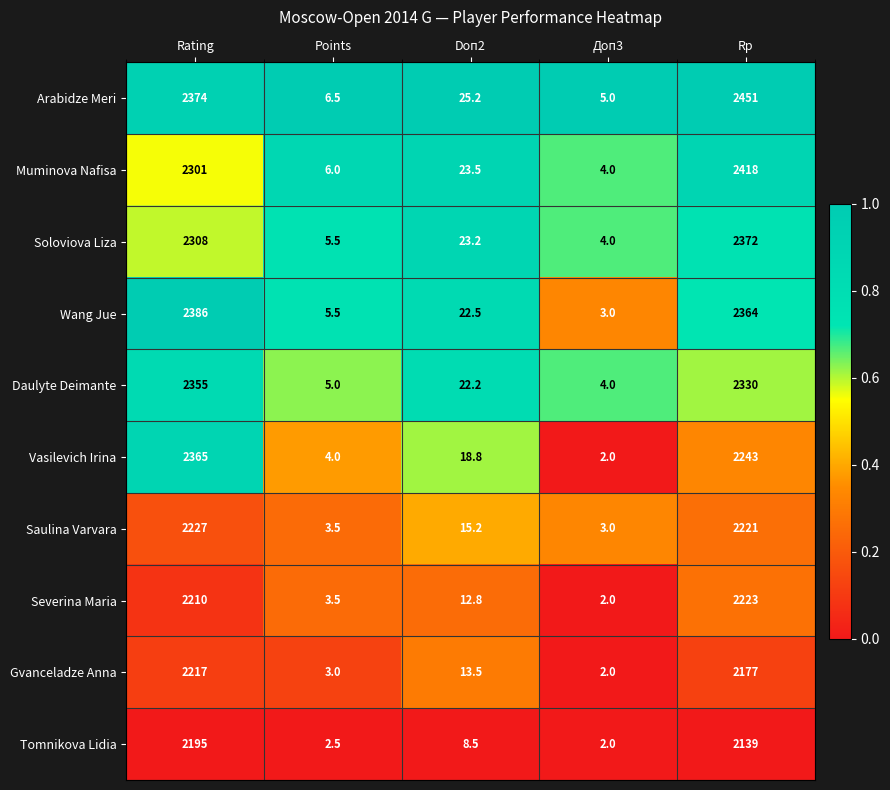

The Vasilevich Irina series shows 1522.0 at Rp. True or false?

False